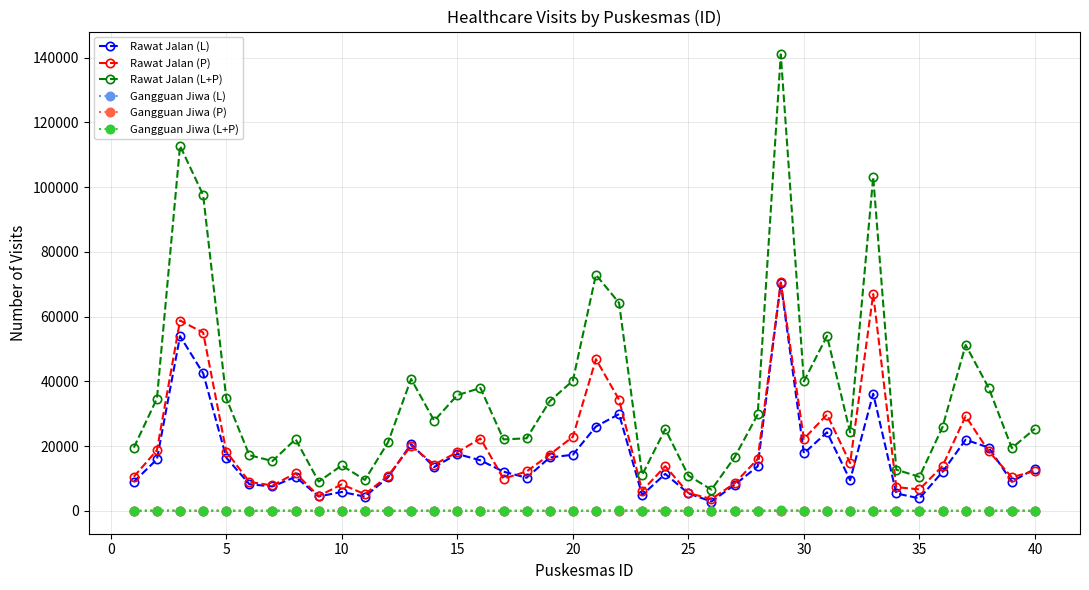

What is the maximum value for Gangguan Jiwa (L+P)?

166